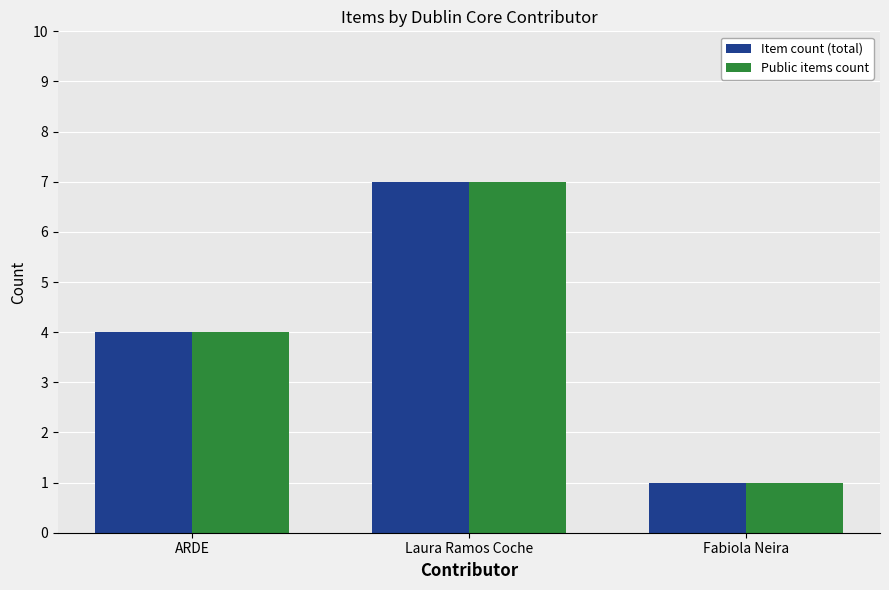

What is the difference between the Public items count values at Fabiola Neira and Laura Ramos Coche?

6